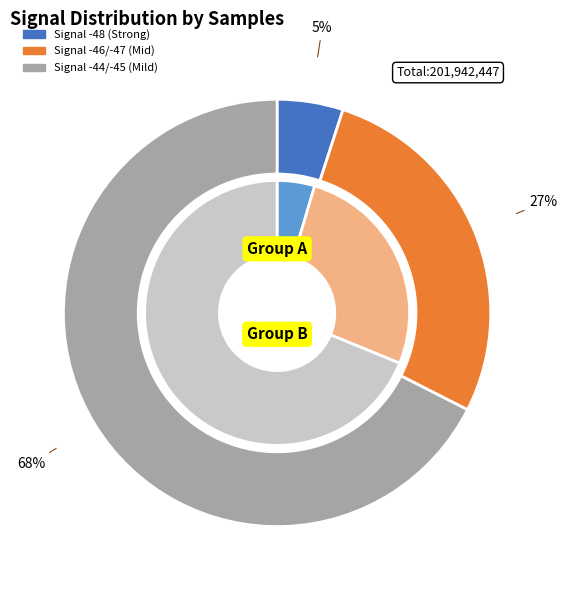

True or false: -44 accounts for 1% of the total.

False